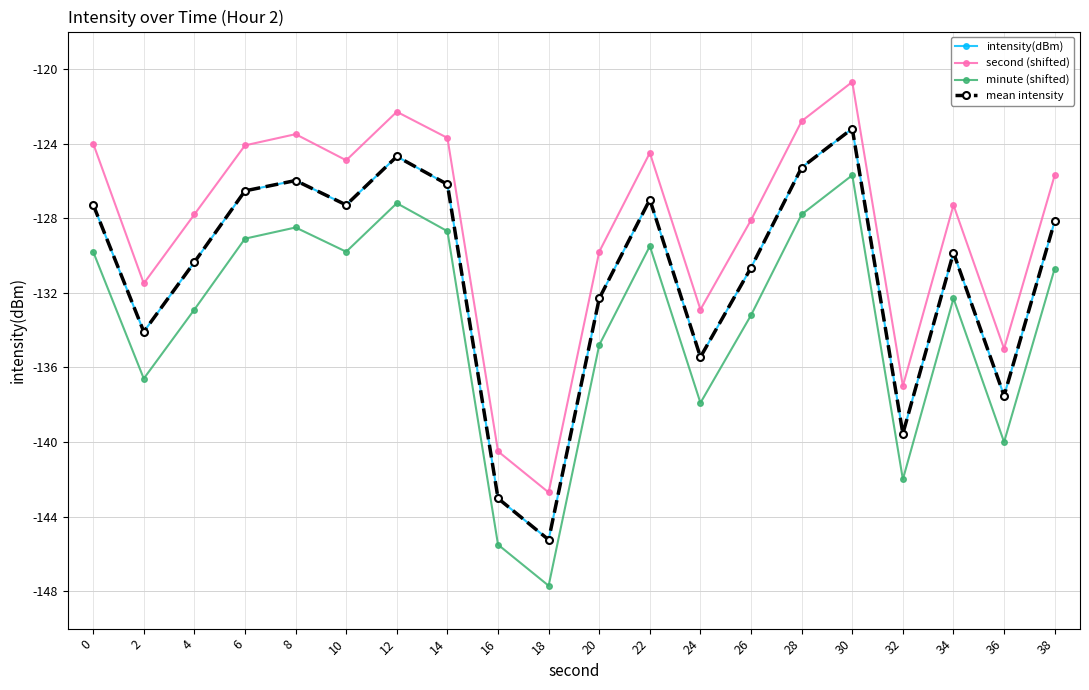

Is this an area chart (filled region under the line)?

No